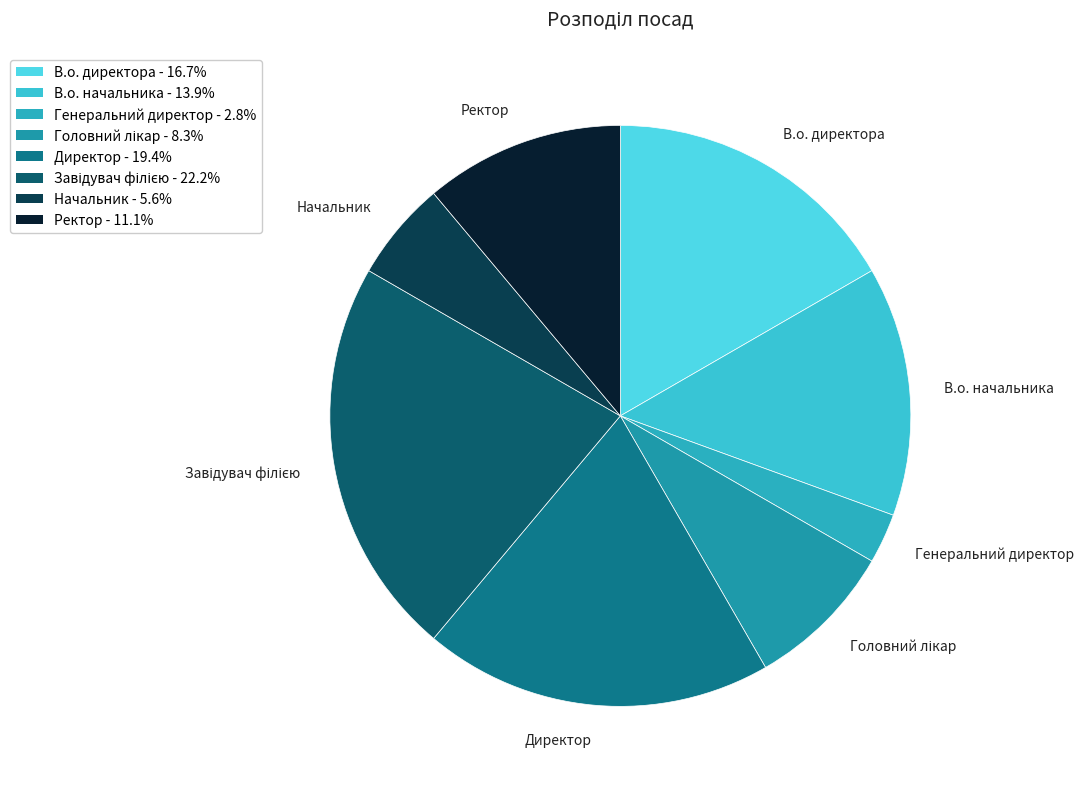

Combined, do Директор and Ректор account for over 50%?

No